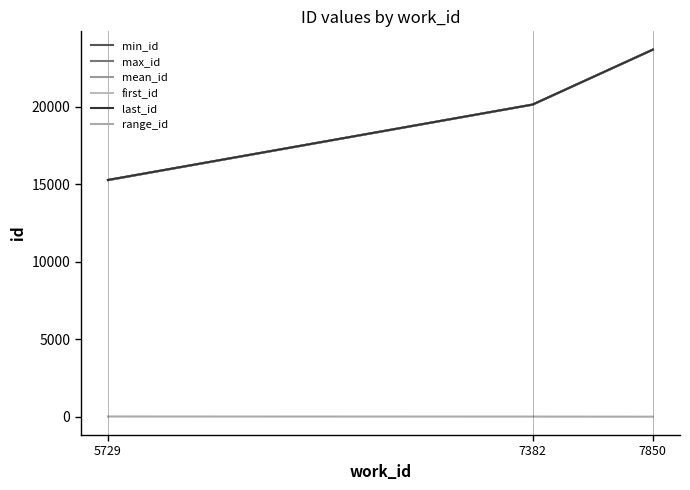

What is the difference between the mean_id values at 5729 and 7382?

4870